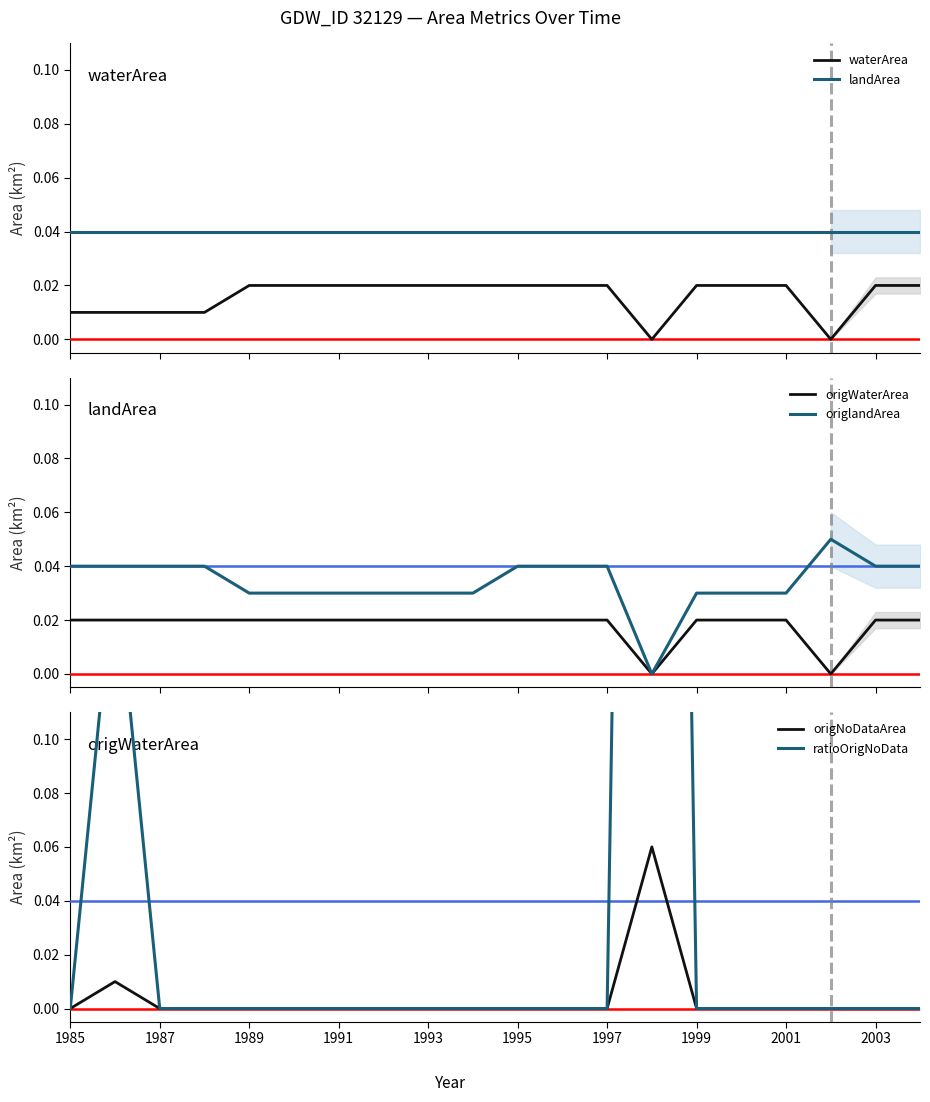

What is the sum of all landArea values?

0.8